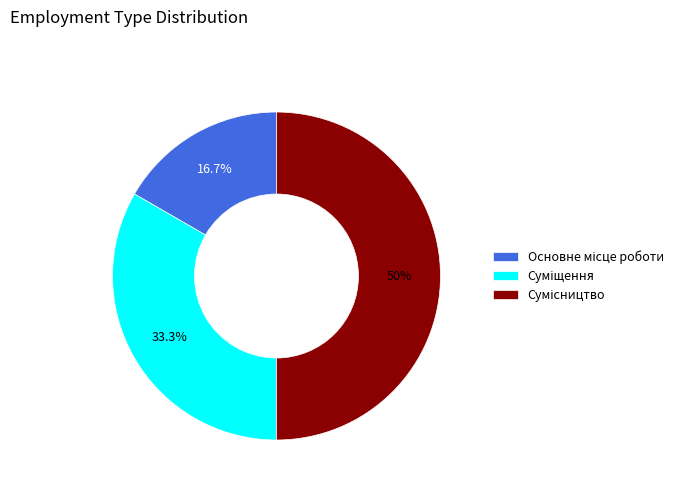

Count the number of slices in the pie.

3